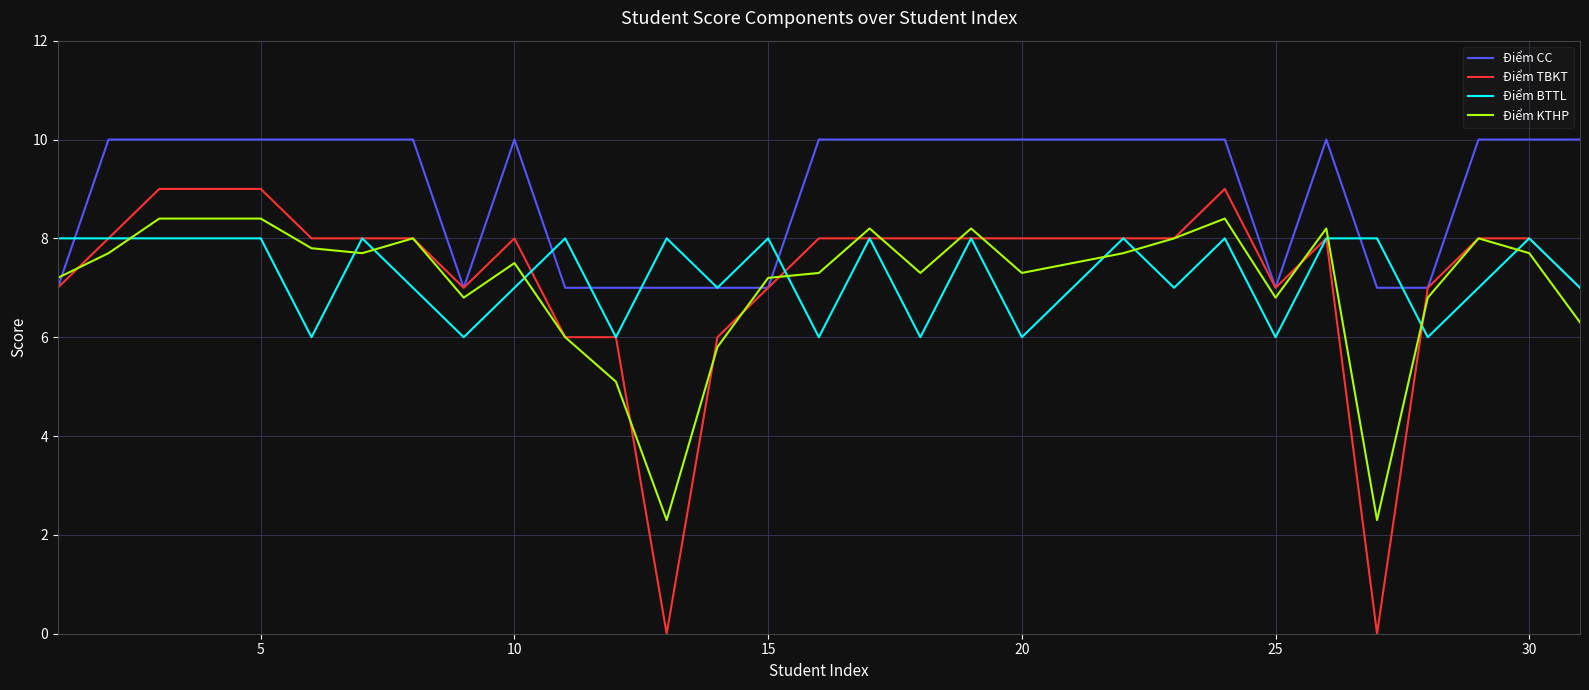

What is the maximum value shown in the chart?

10.0